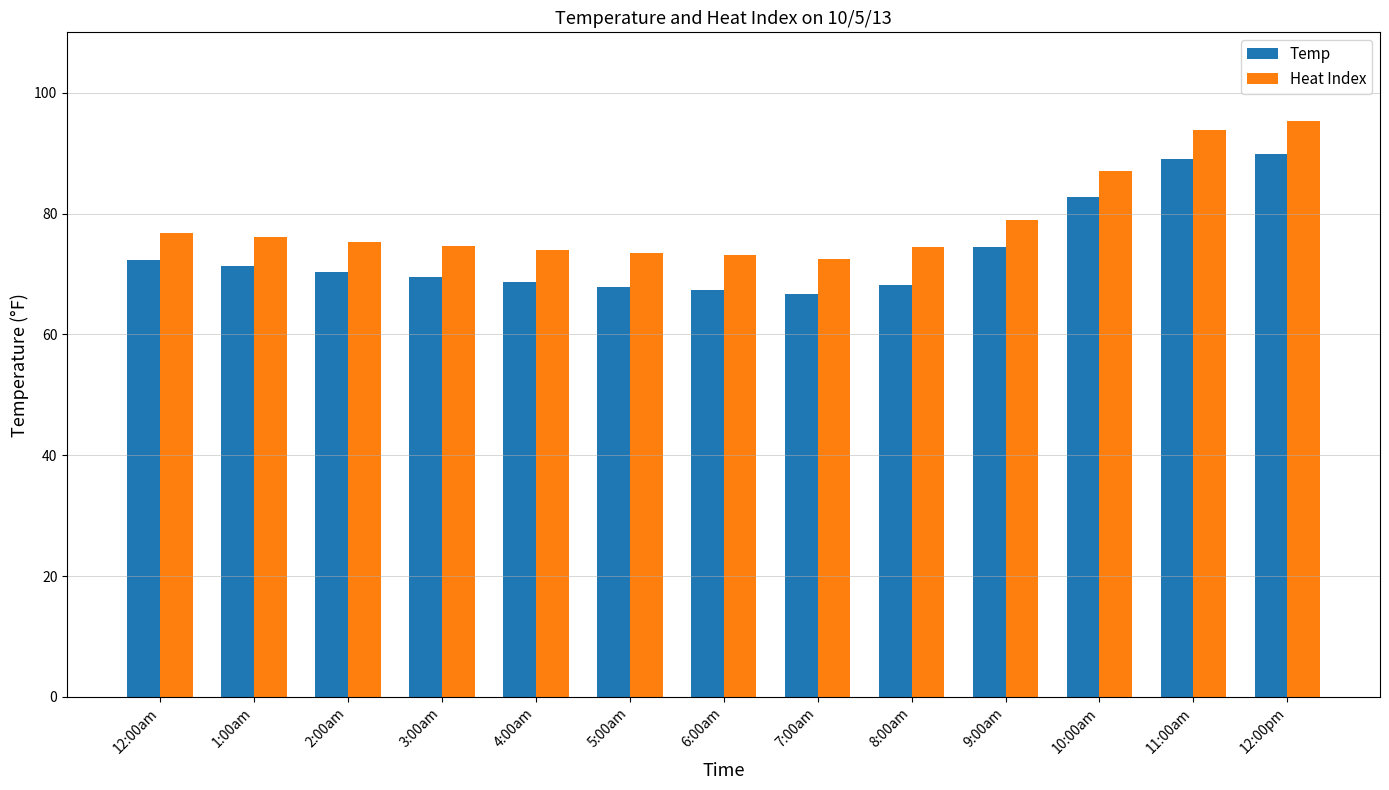

Which series has the largest total across all categories?

Heat Index